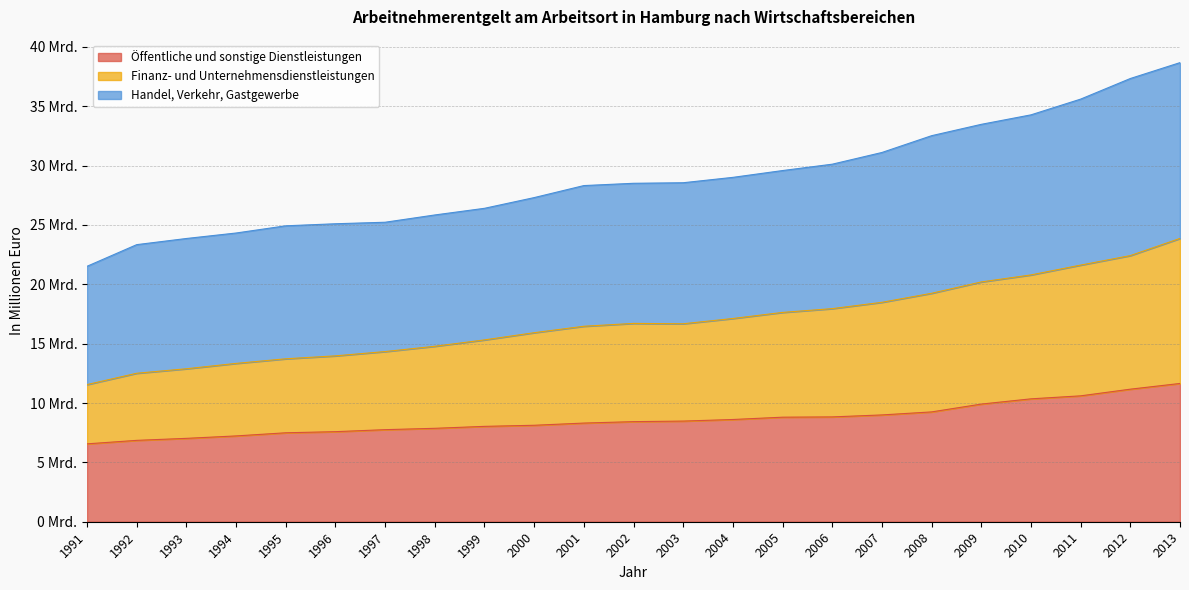

Rank the series by their average value, from lowest to highest.

Öffentliche und sonstige Dienstleistungen, Finanz- und Unternehmensdienstleistungen, Handel, Verkehr, Gastgewerbe